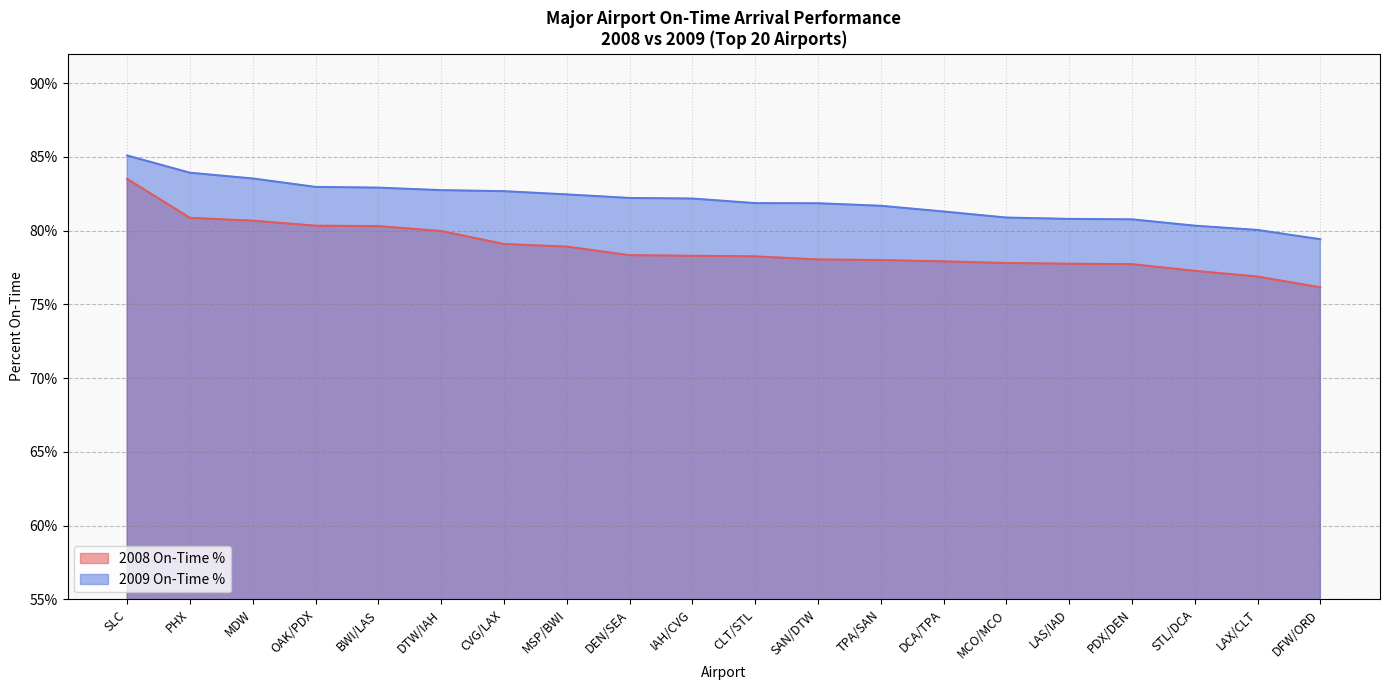

Read the 2009 On-Time % value at STL/DCA.

80.3